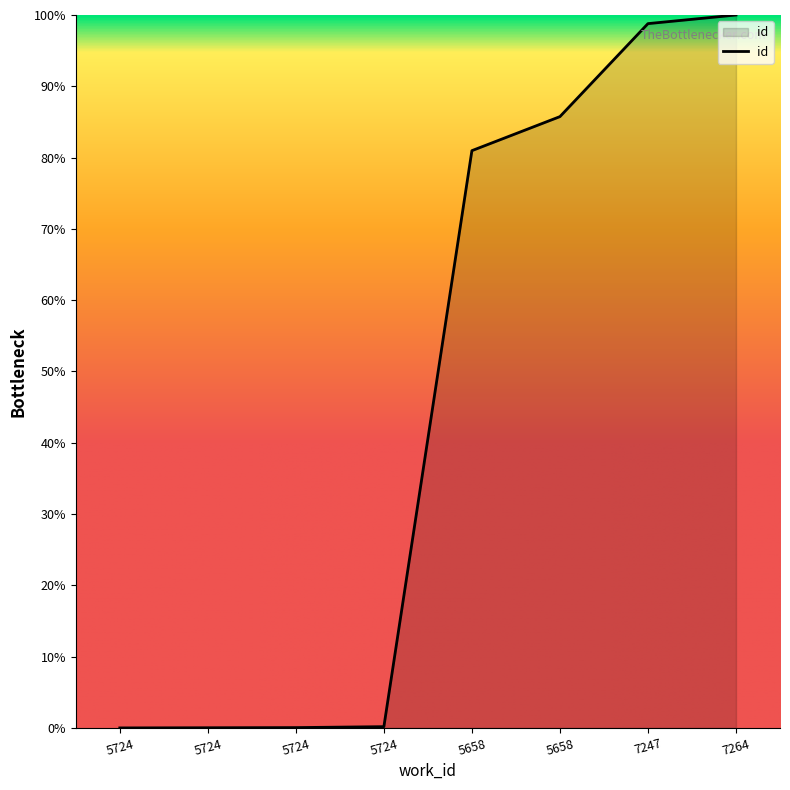

What is the change in value from 5724 to 7247?

+98.8